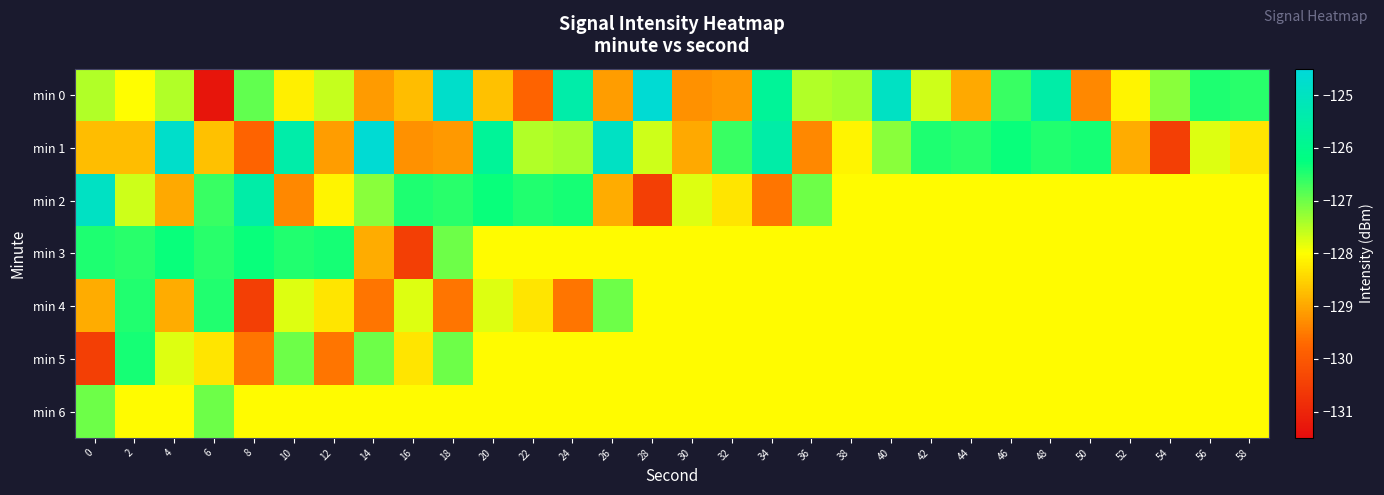

Between 4 and 46, which is larger?

46